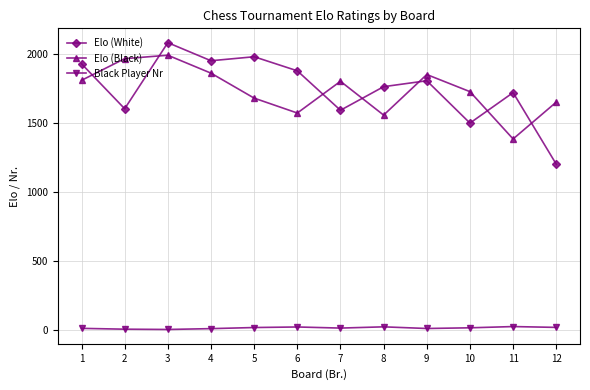

Which series changed the most between 2 and 10?

Elo (Black)